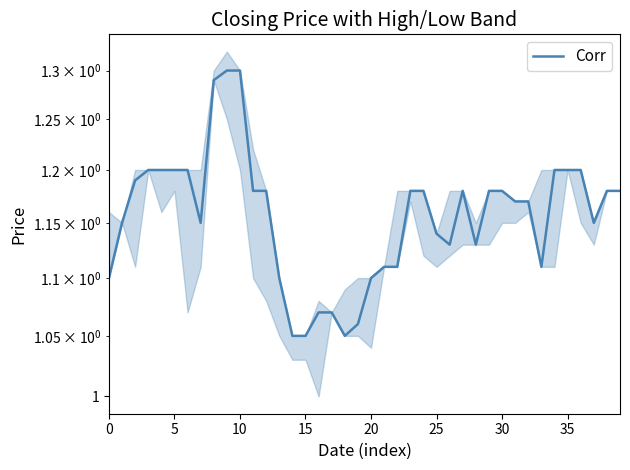

What is the difference between the values at 29 and 19?

0.1